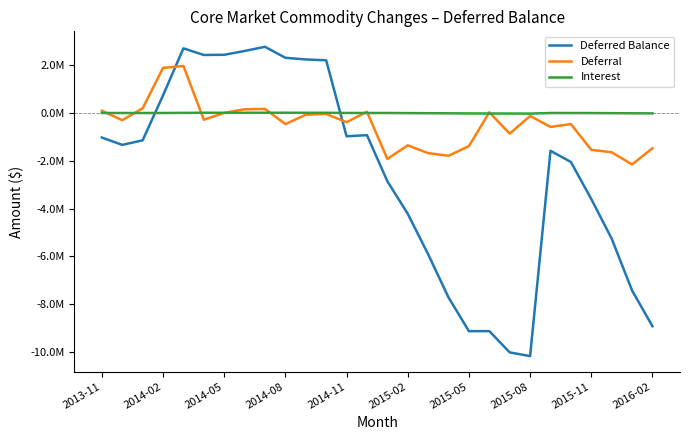

What are all the series names shown in the legend?

Deferred Balance, Deferral, Interest